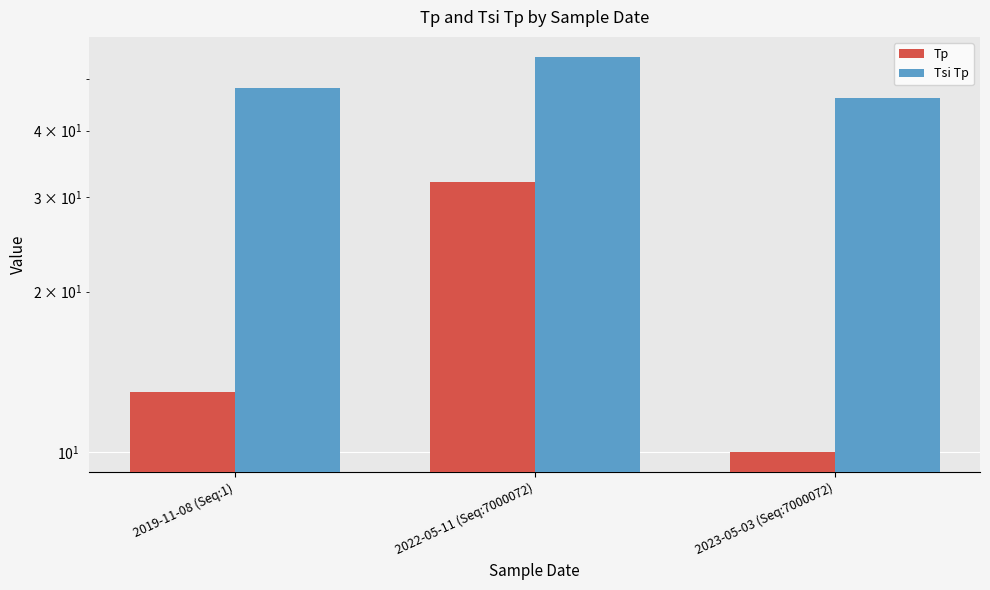

At which label does Tsi Tp reach its peak?

2022-05-11 (Seq:7000072)